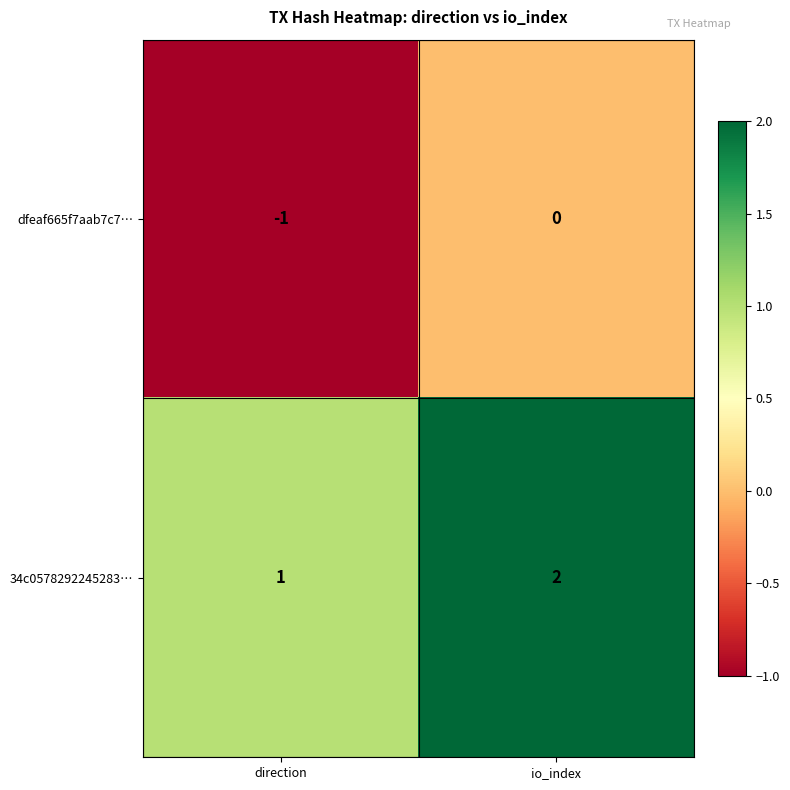

What is the minimum value shown in the chart?

-1